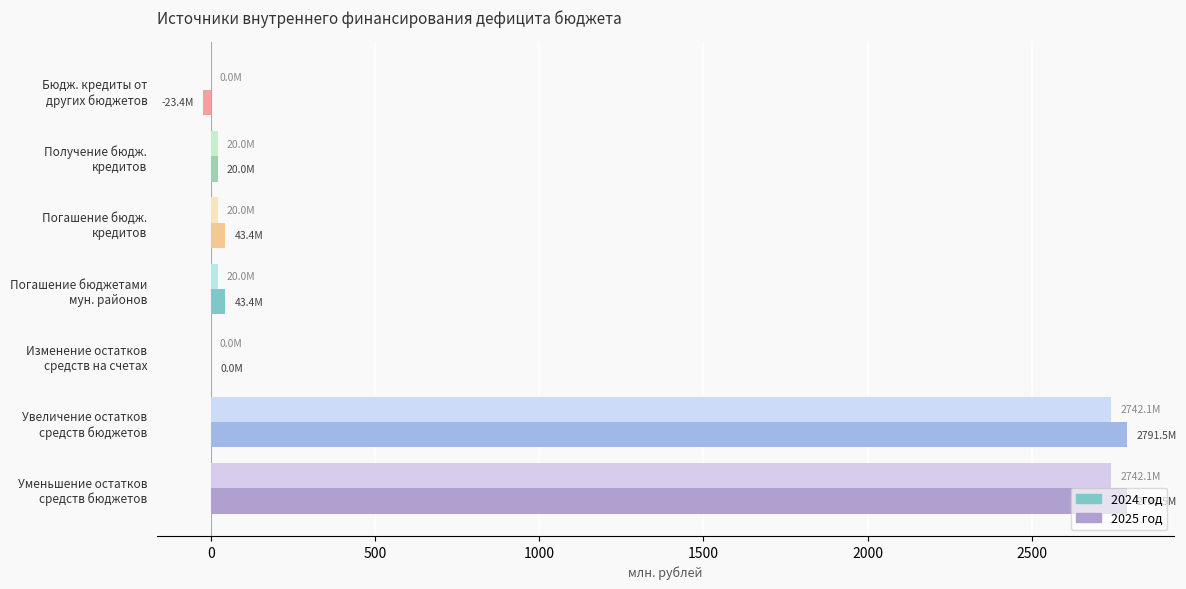

Count the number of categories in the chart.

7